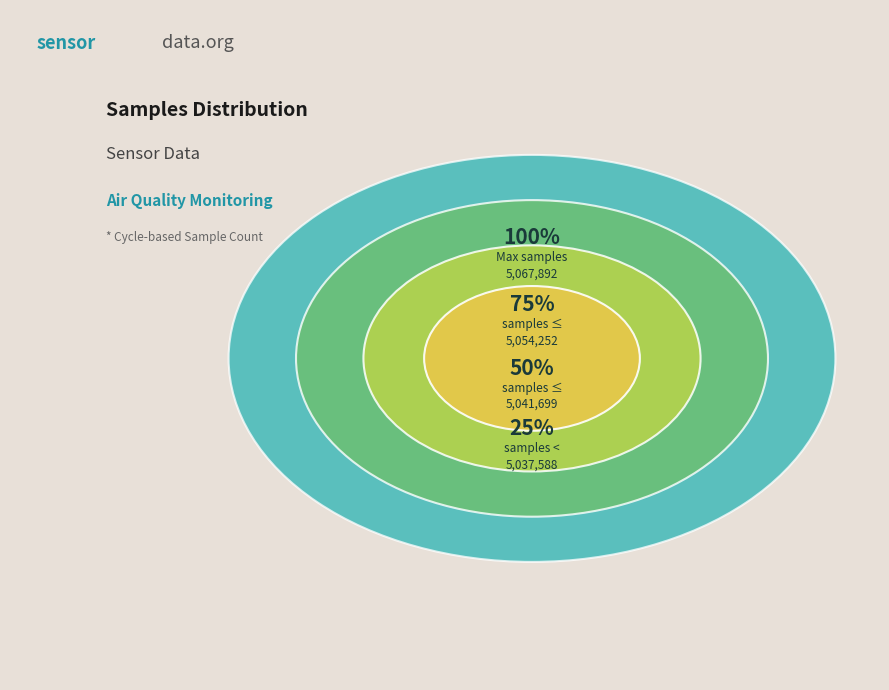

Is it true that 2 is 1% of the pie?

False